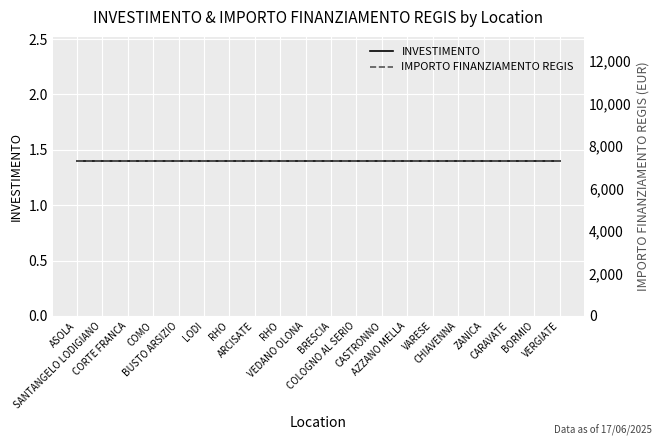

Rank the series at SANTANGELO LODIGIANO from lowest to highest value.

INVESTIMENTO, IMPORTO FINANZIAMENTO REGIS